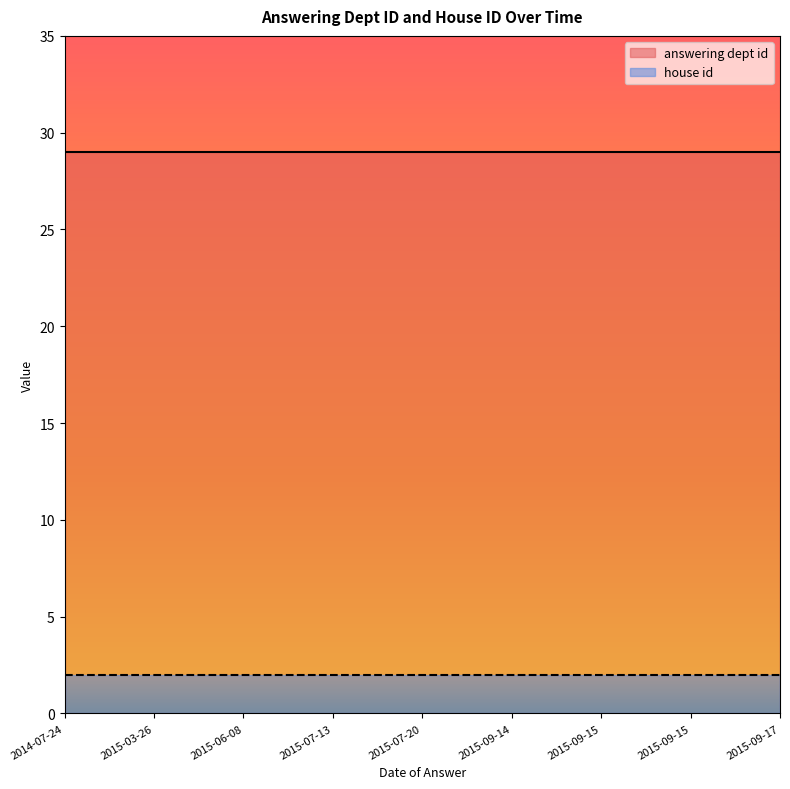

Rank the categories by answering dept id value from highest to lowest.

2014-07-24, 2015-03-26, 2015-06-08, 2015-07-13, 2015-07-20, 2015-09-14, 2015-09-15, 2015-09-15, 2015-09-17